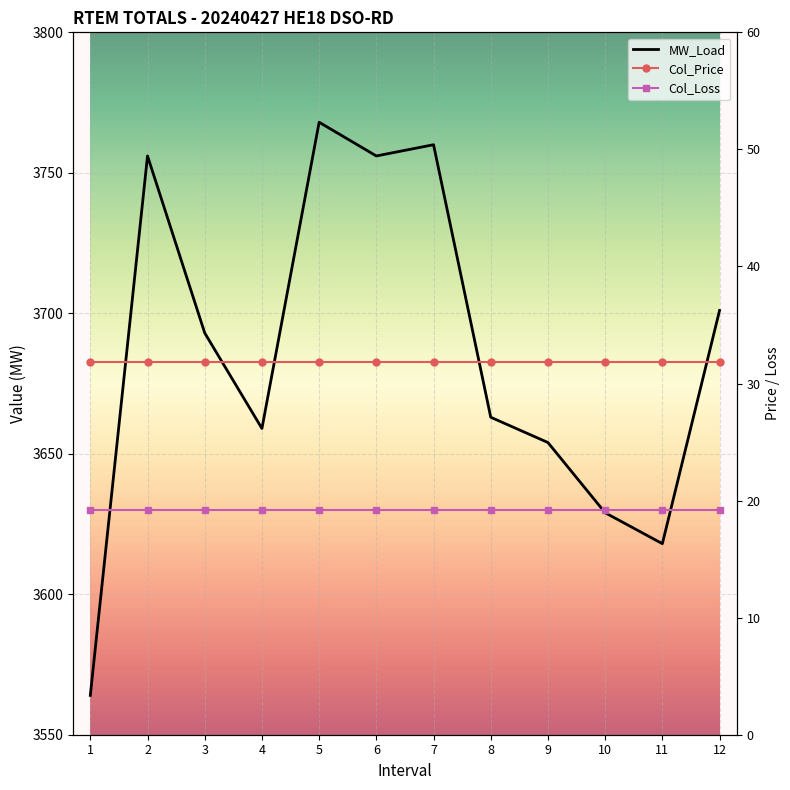

Rank the series at 4 from lowest to highest value.

Col_Loss, Col_Price, MW_Load